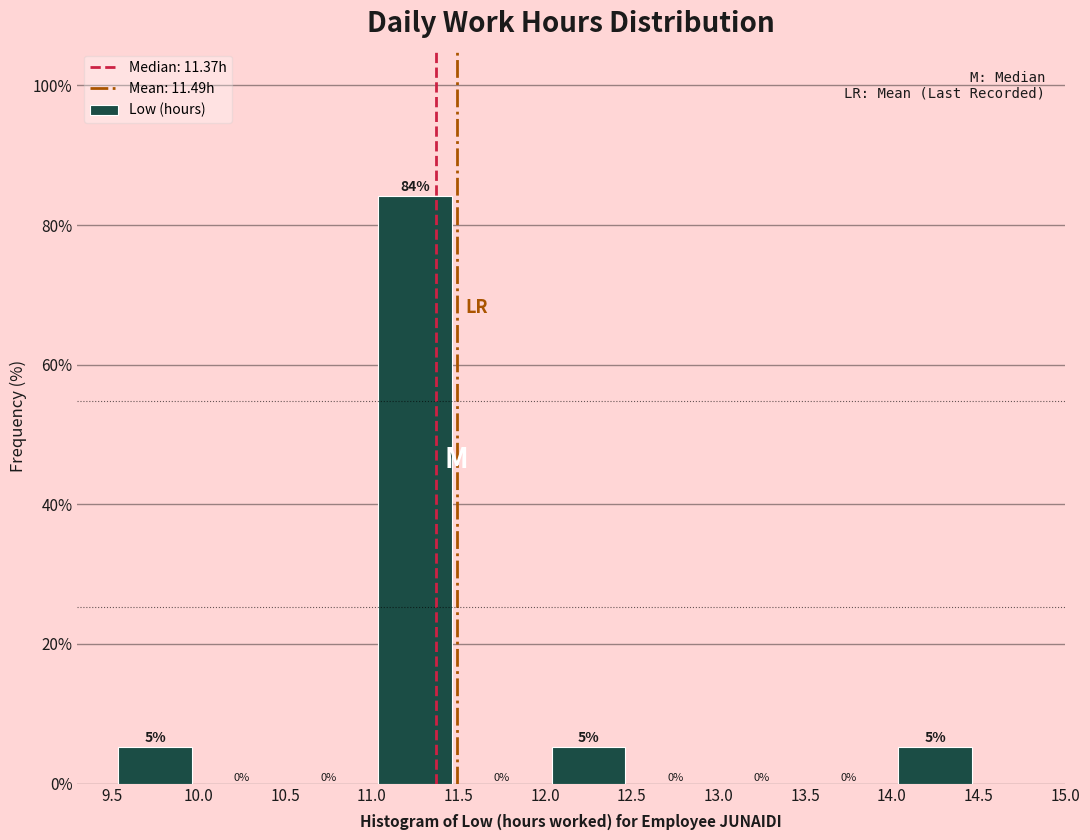

Over which range of the x-axis is the bar tallest?

11.0 to 11.5